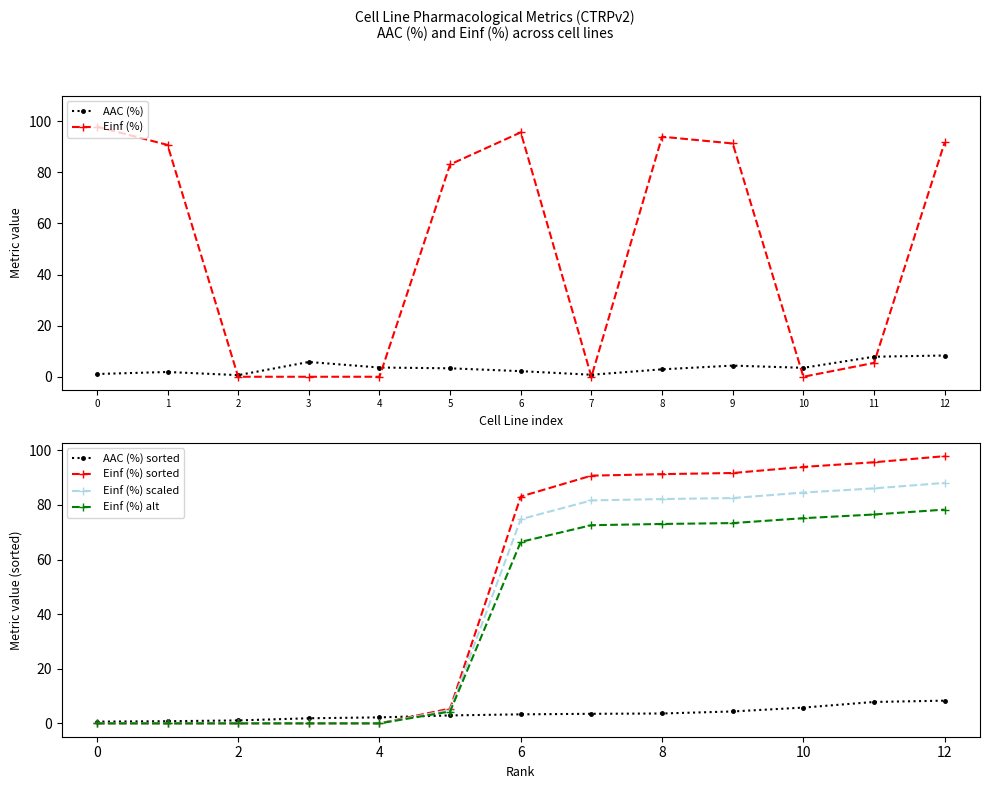

Rank the categories by Einf (%) alt value from lowest to highest.

0, 1, 2, 3, 4, 5, 6, 7, 8, 9, 10, 11, 12